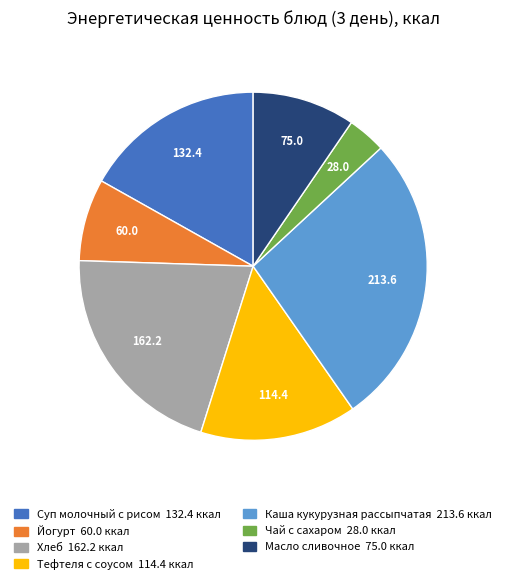

Approximately how many times larger is the value at Йогурт compared to Каша кукурузная рассыпчатая?

0.3